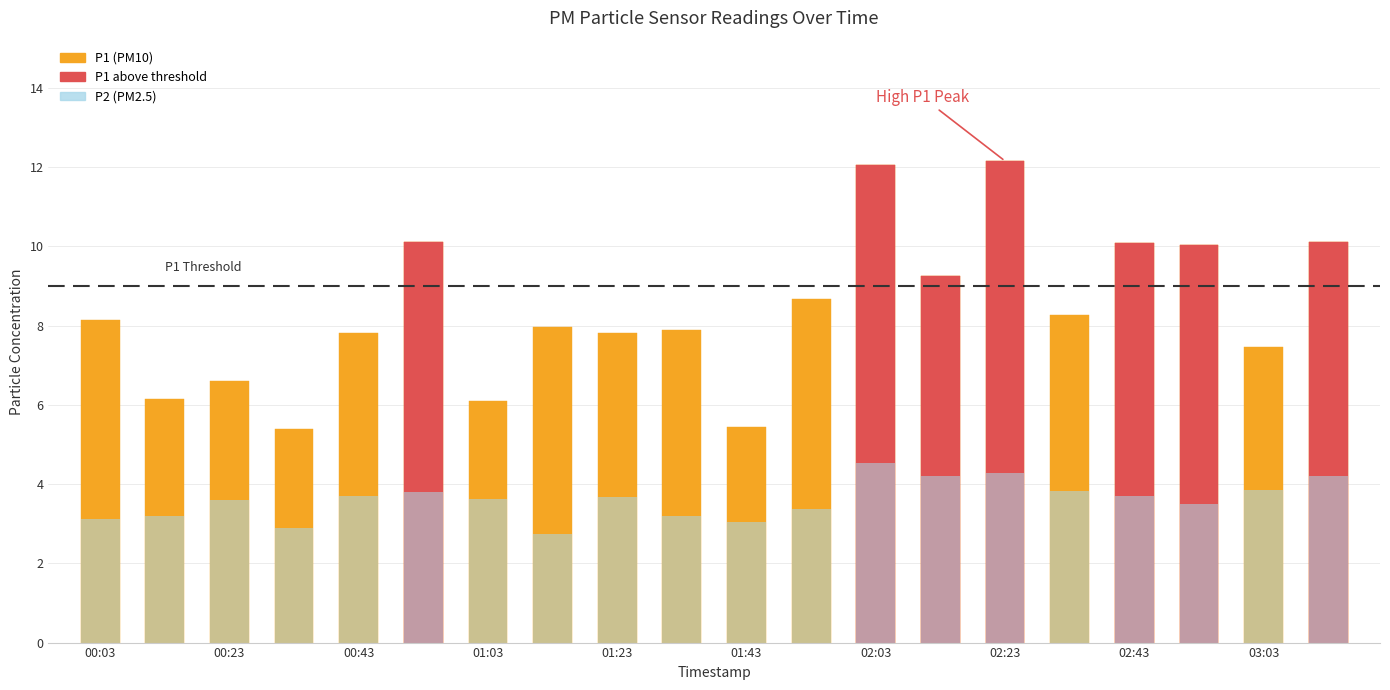

True or false: P1 has a value of 8.7 at 01:53.

True